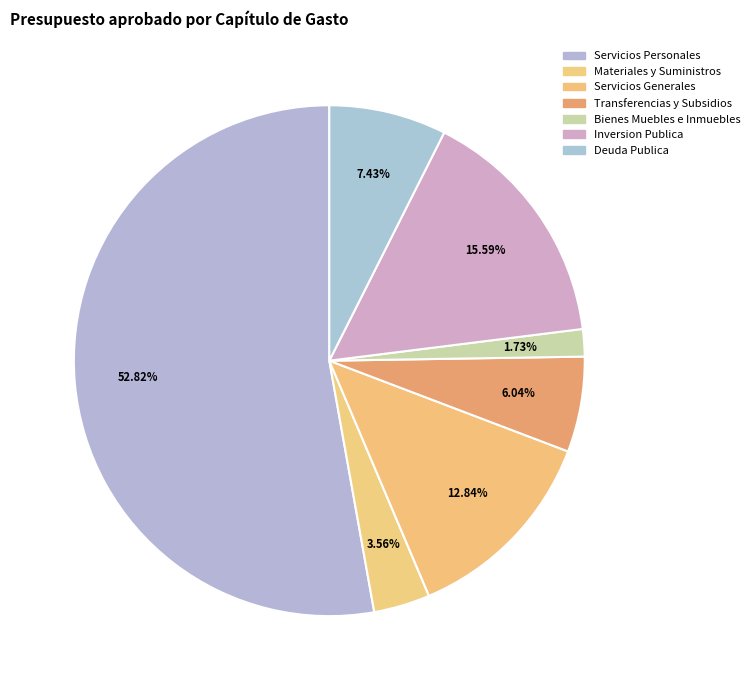

Count the number of slices in the pie.

7